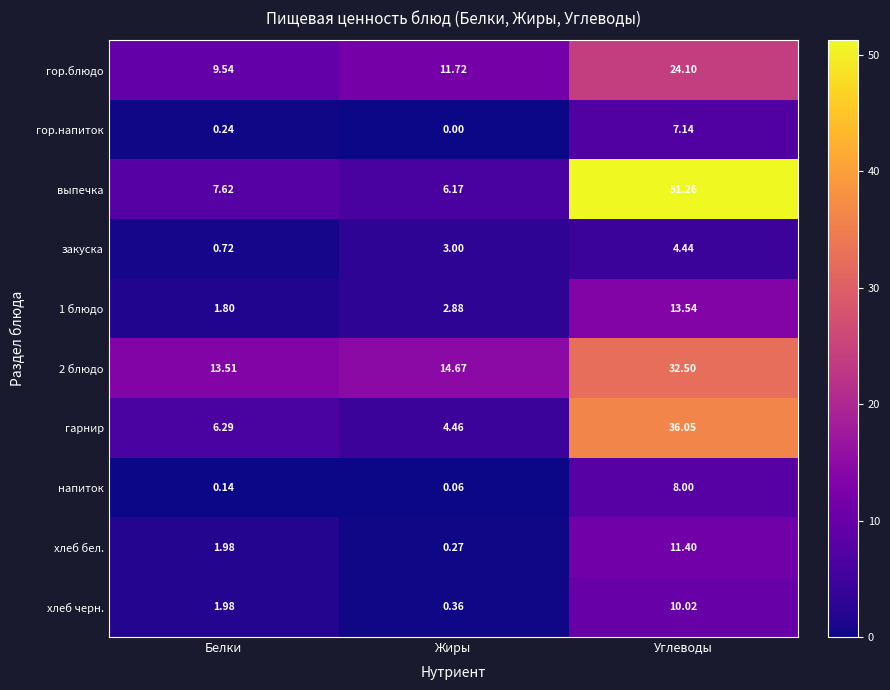

List the labels in order of напиток value, largest first.

Углеводы, Белки, Жиры